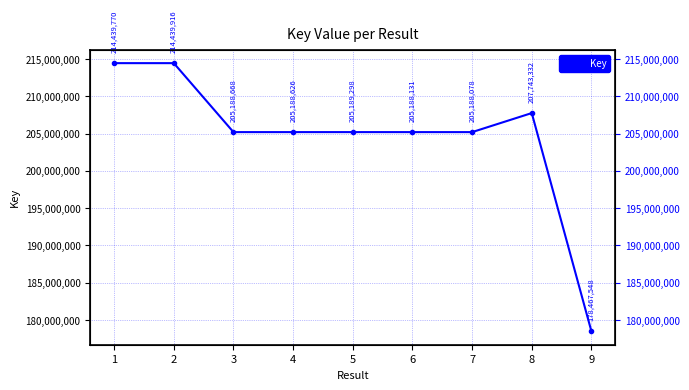

List the labels in order of value, largest first.

2, 1, 8, 5, 3, 4, 6, 7, 9